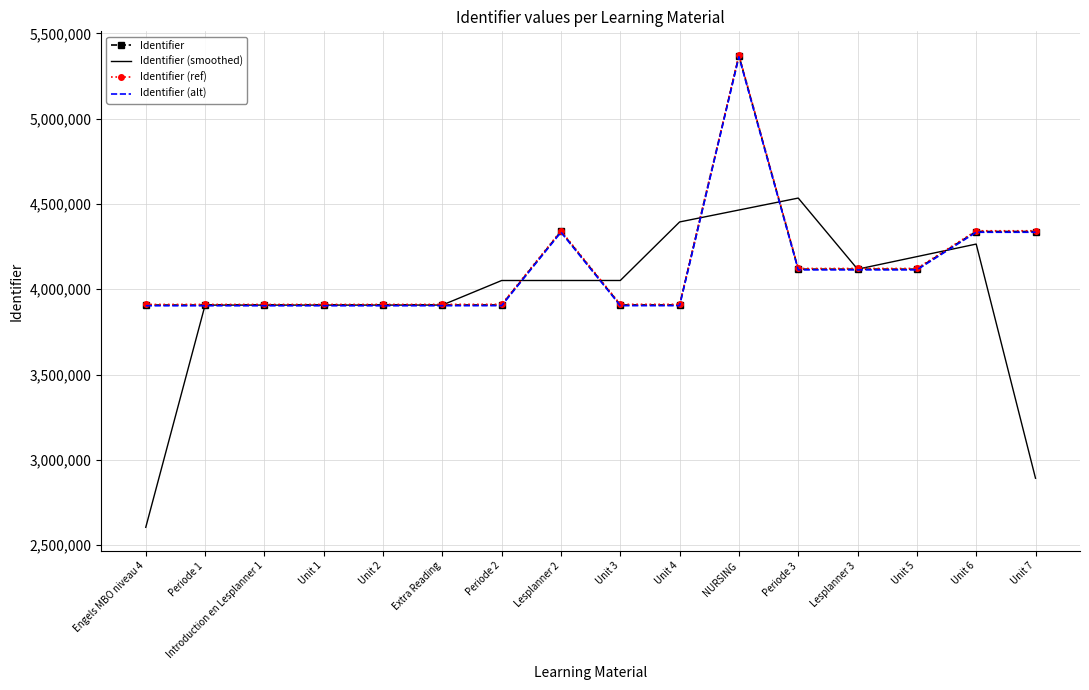

Between Unit 2 and Unit 5, which series saw the biggest shift?

Identifier (smoothed)